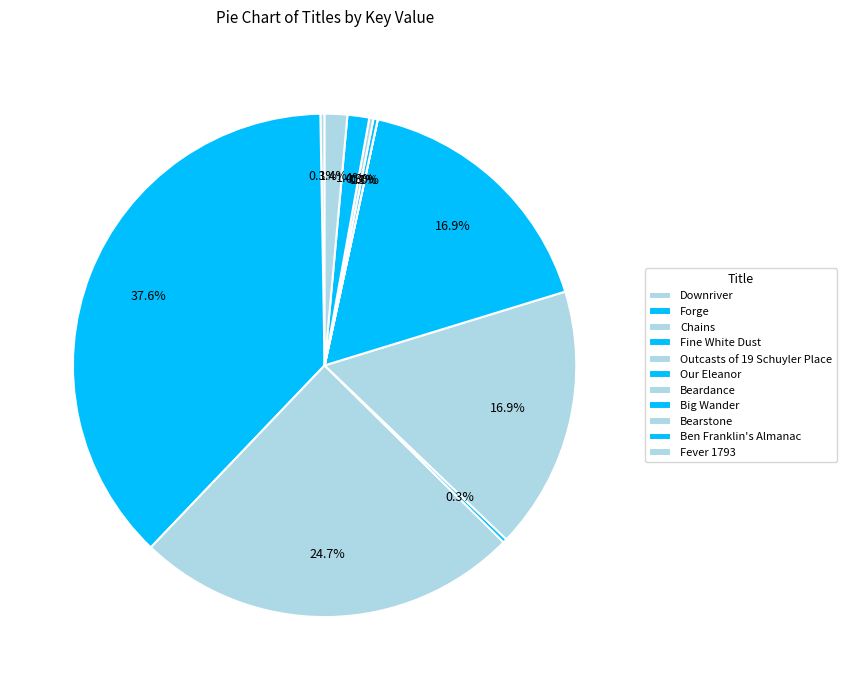

How many slices are in this pie chart?

11